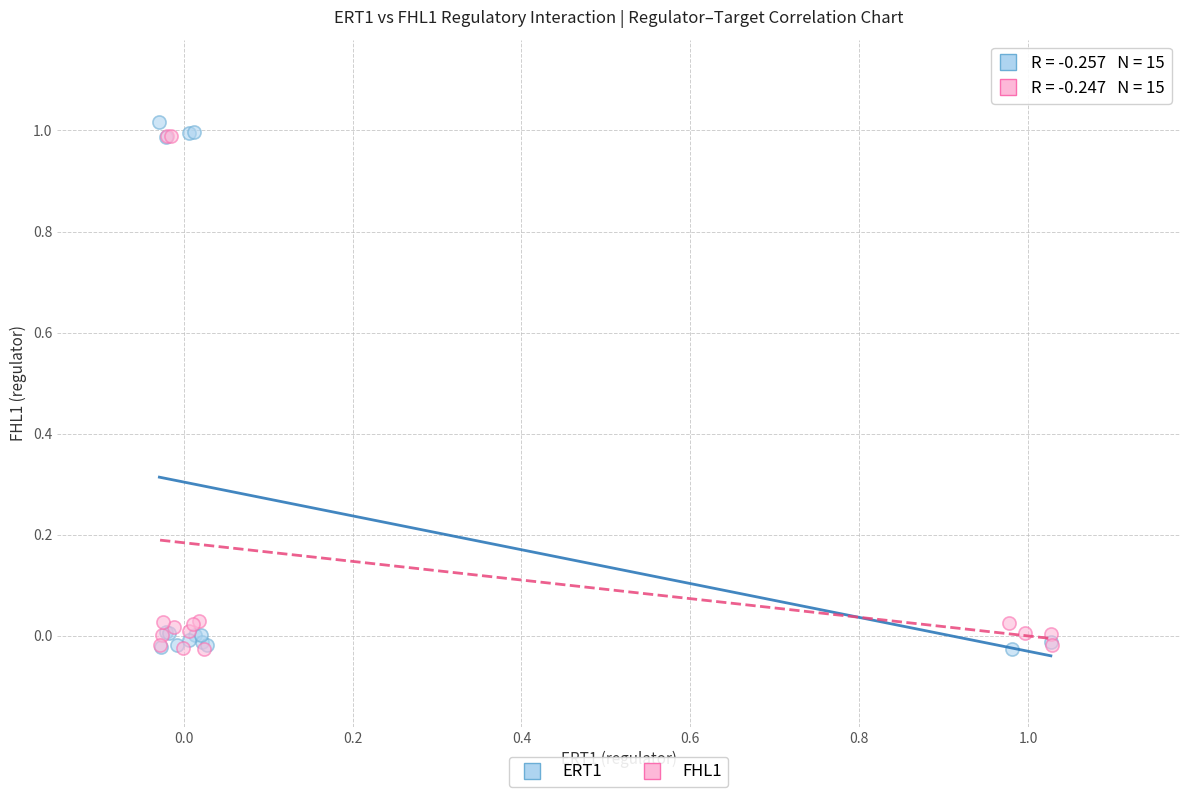

Which series has the largest Y range (max minus min)?

ERT1